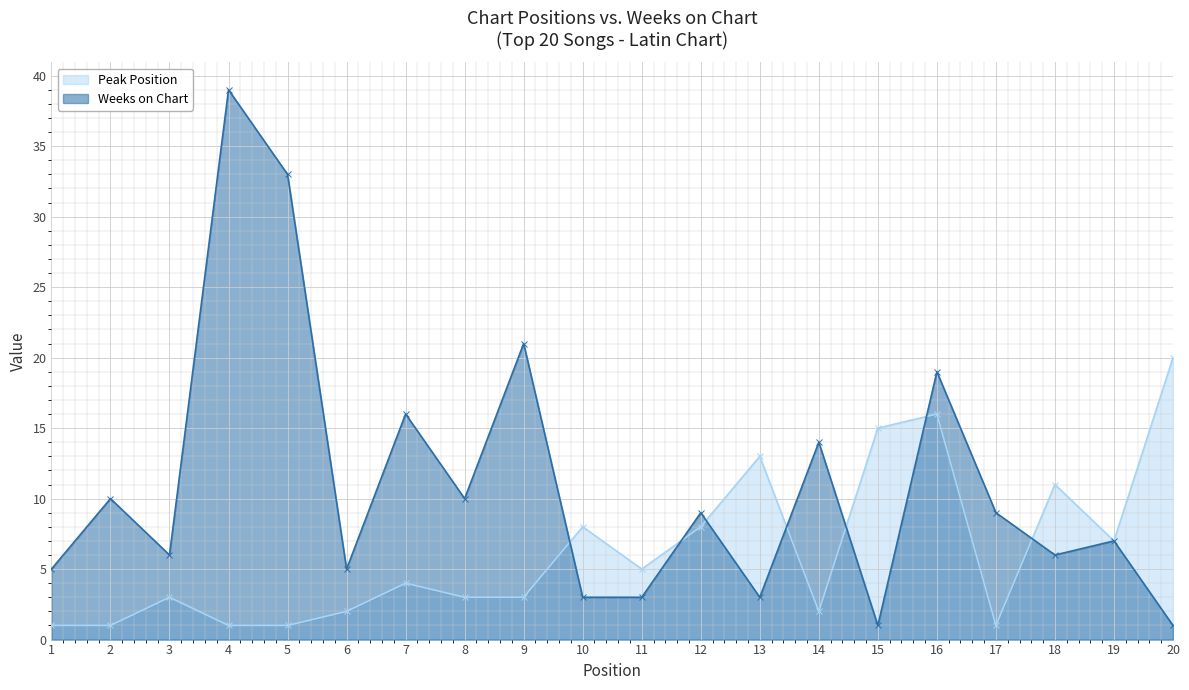

Between 1 and 3, which is larger?

3